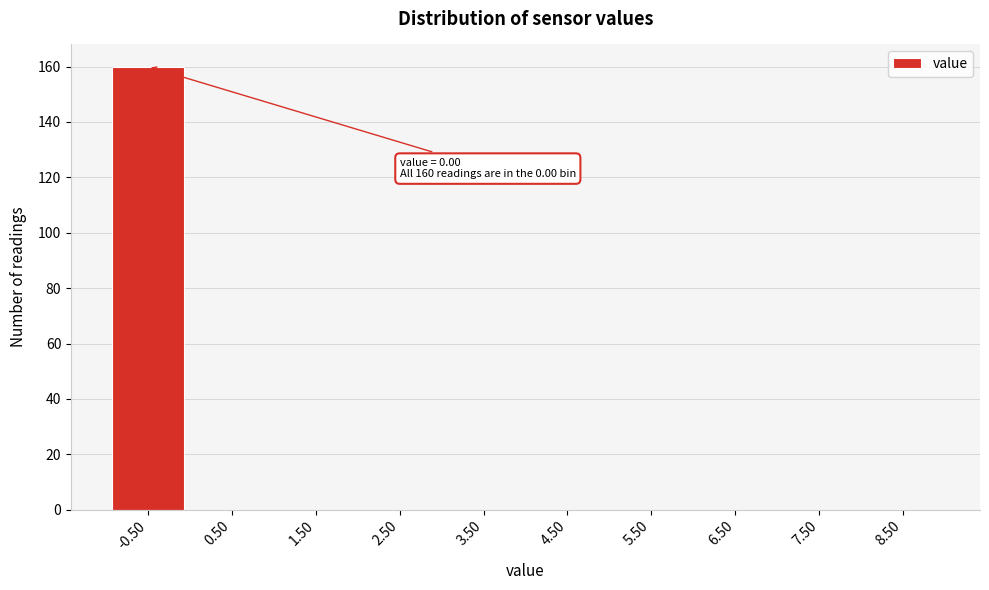

Reading left to right, list all the values displayed in this chart.

-0.50=160	0.50=0	1.50=0	2.50=0	3.50=0	4.50=0	5.50=0	6.50=0	7.50=0	8.50=0